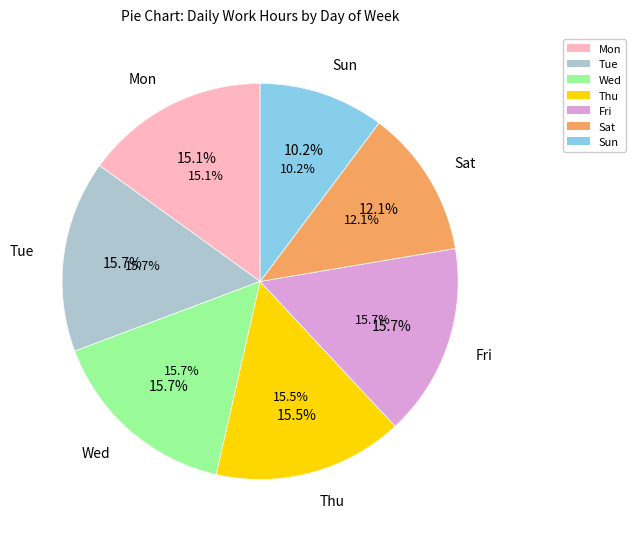

Which slice is the largest?

Wed